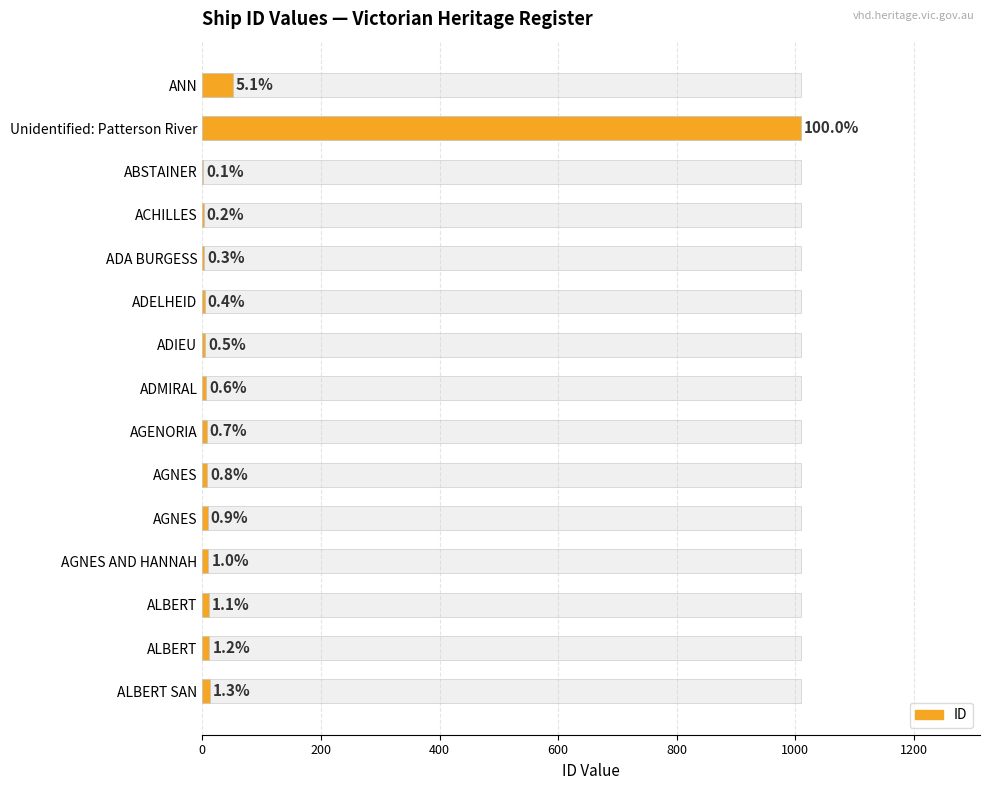

How many groups of bars are there?

15